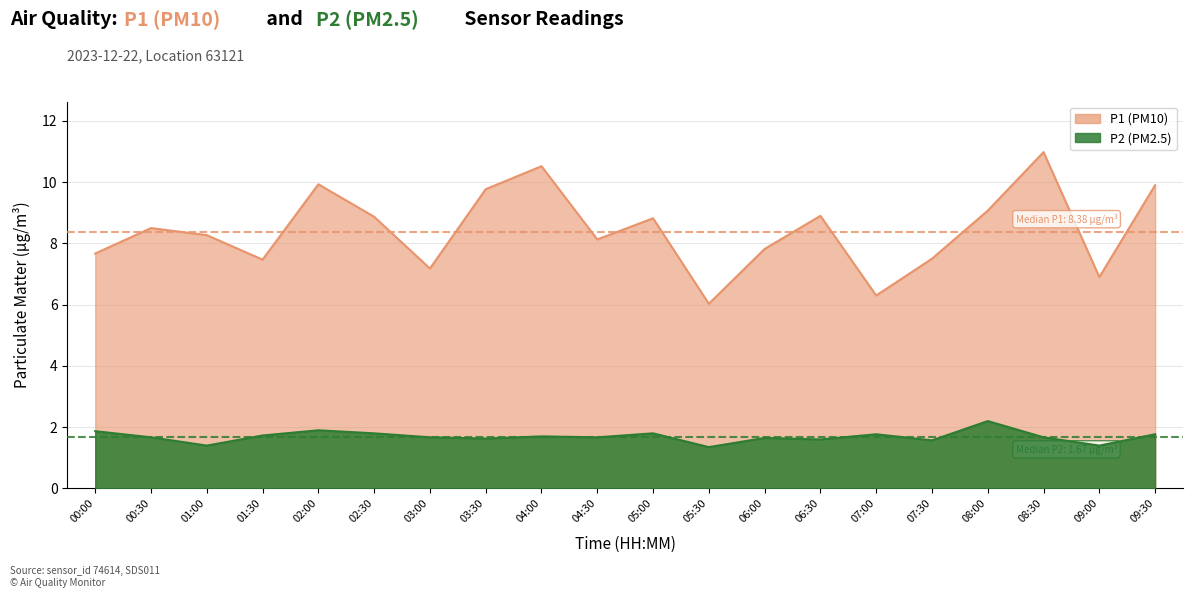

The value of P1 at 03:00 is 9.9. True or false?

False